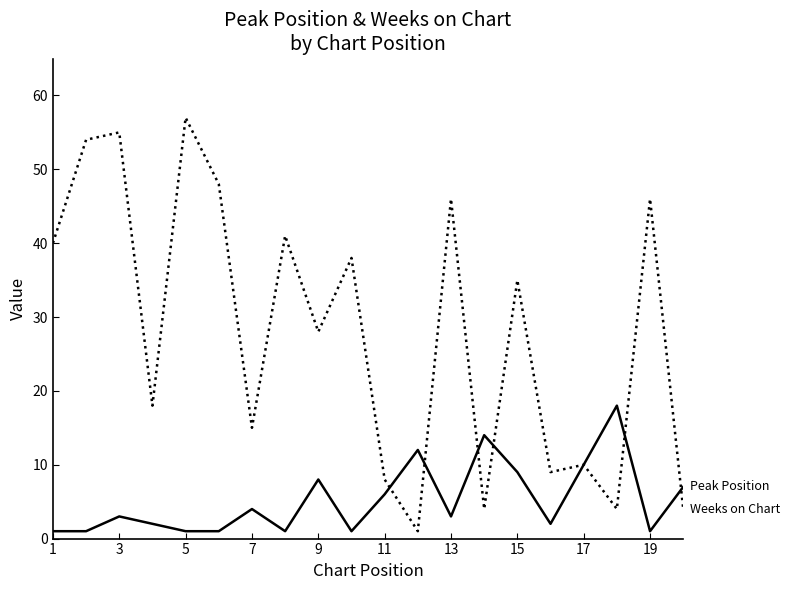

What is the smallest value displayed?

1